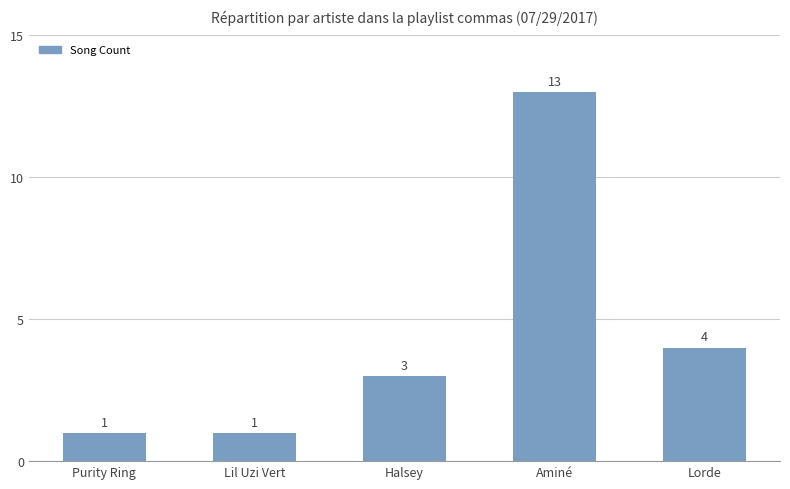

What is the ratio of the value at Lorde to the value at Aminé?

0.3